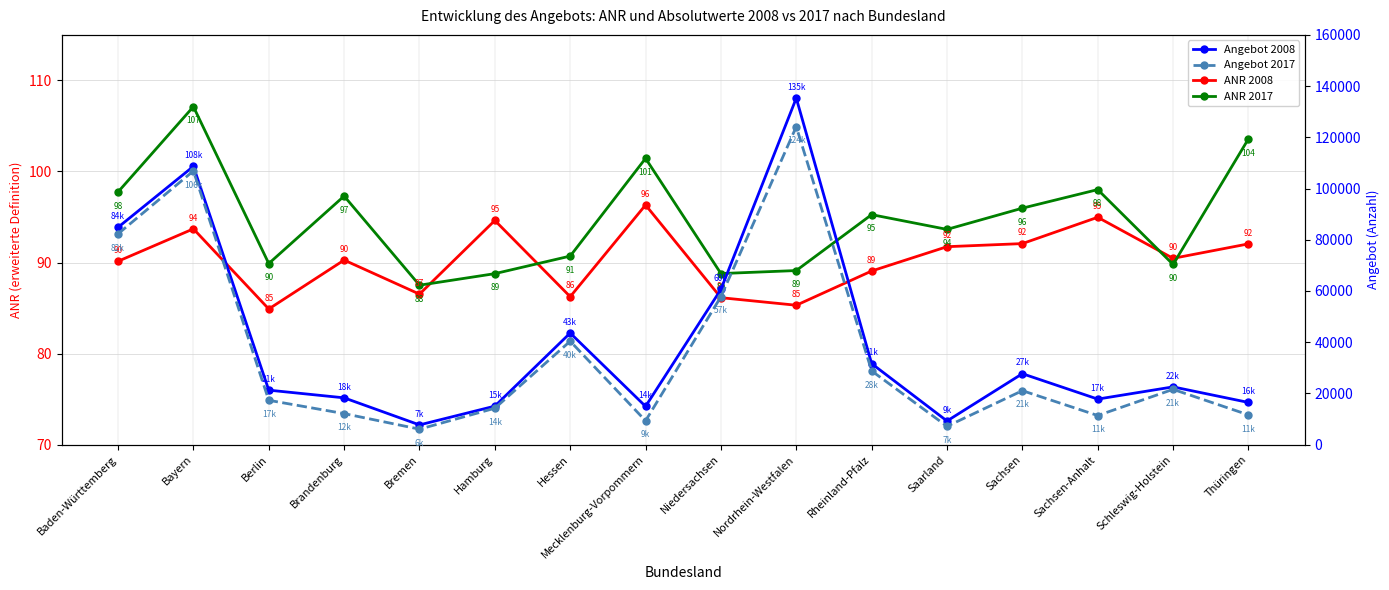

Between Sachsen-Anhalt and Schleswig-Holstein, which is larger?

Sachsen-Anhalt